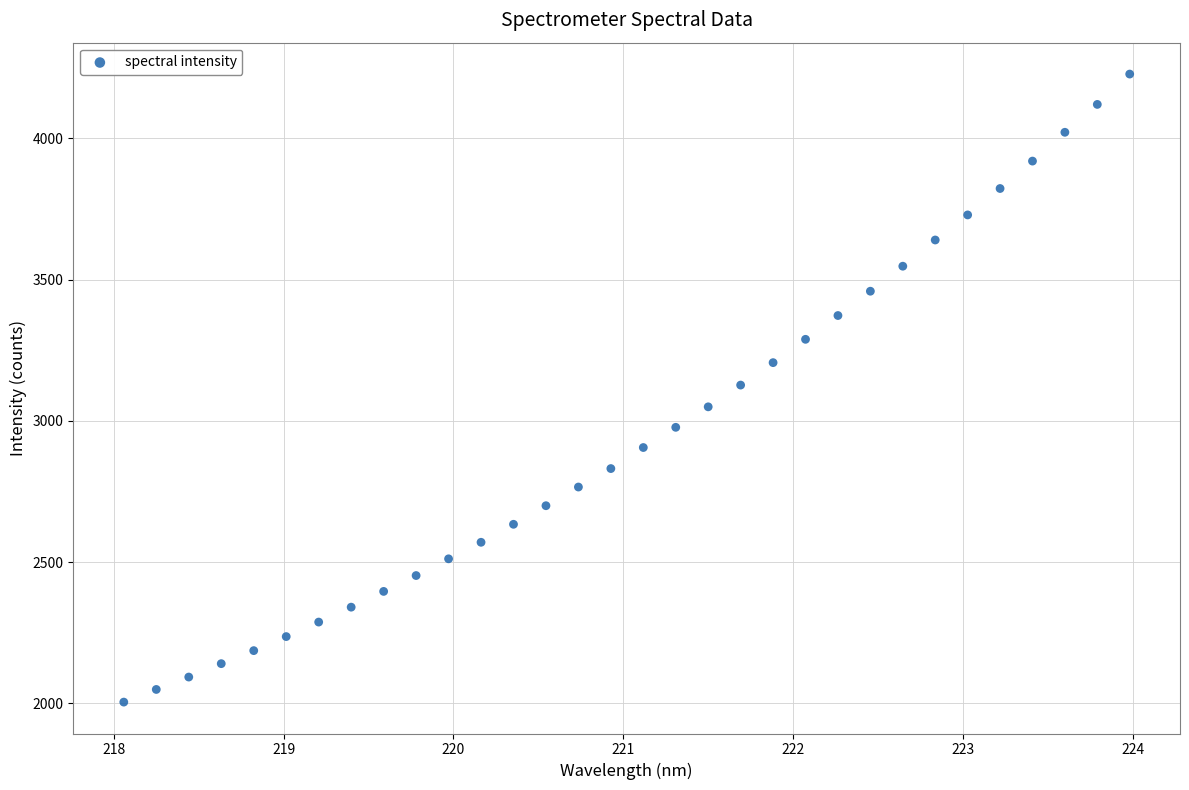

What is the range of Y values (max minus min)?

2223.8